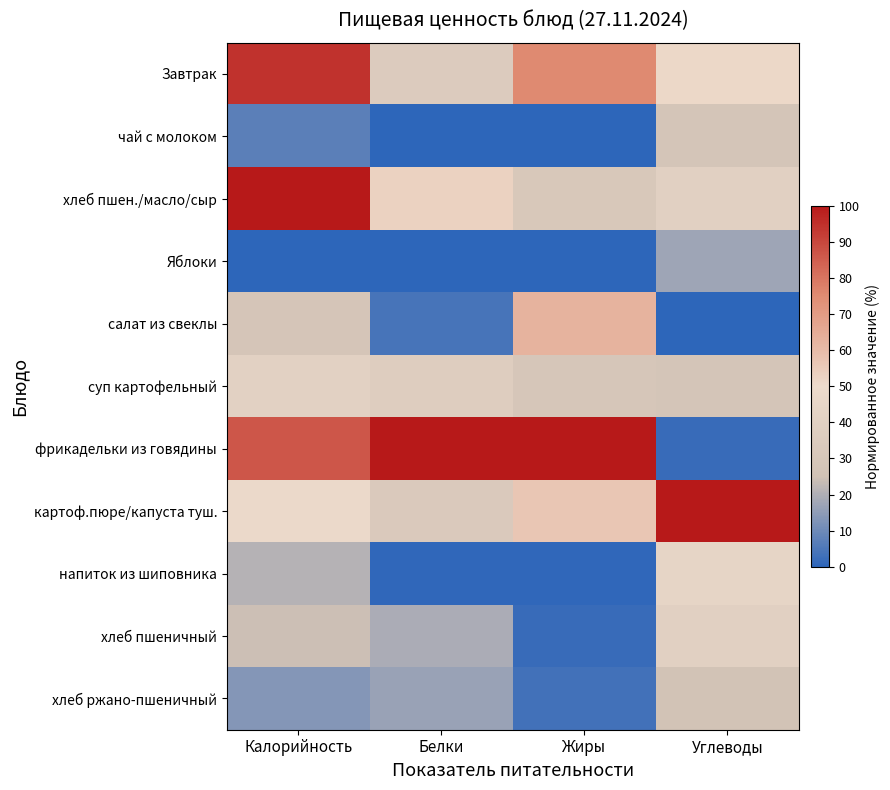

How many distinct data groups are displayed?

11